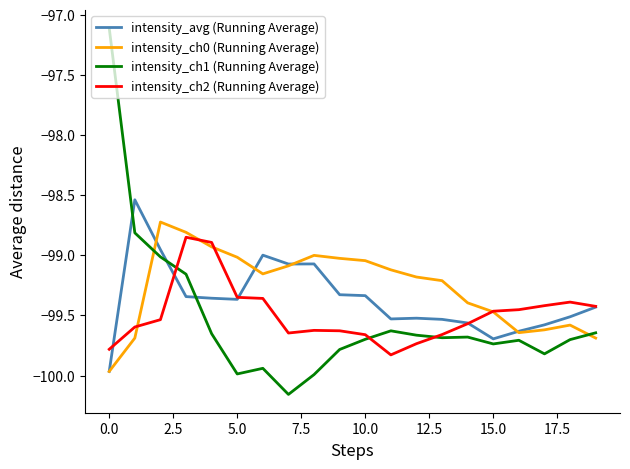

What are all the series names shown in the legend?

intensity_avg (Running Average), intensity_ch0 (Running Average), intensity_ch1 (Running Average), intensity_ch2 (Running Average)